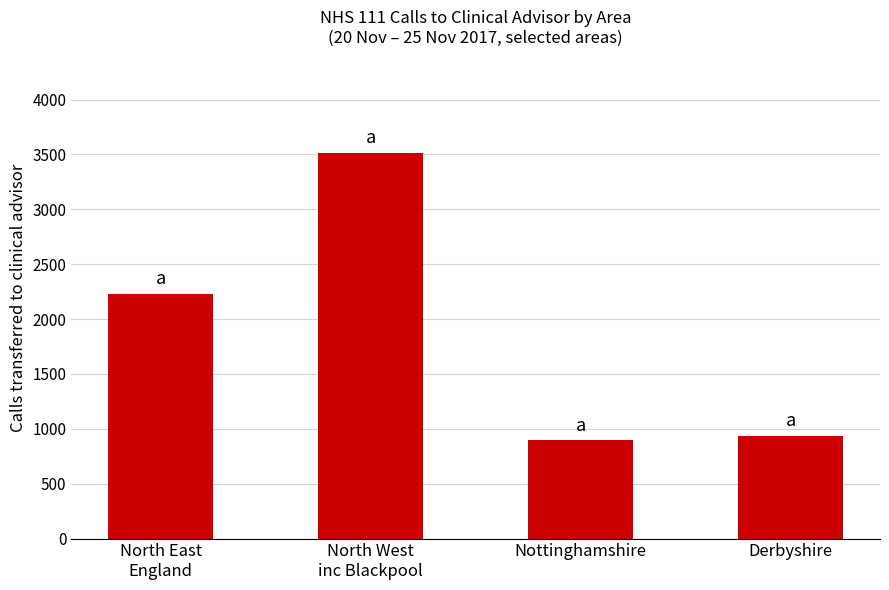

True or false: the data shows 541 at Derbyshire.

False